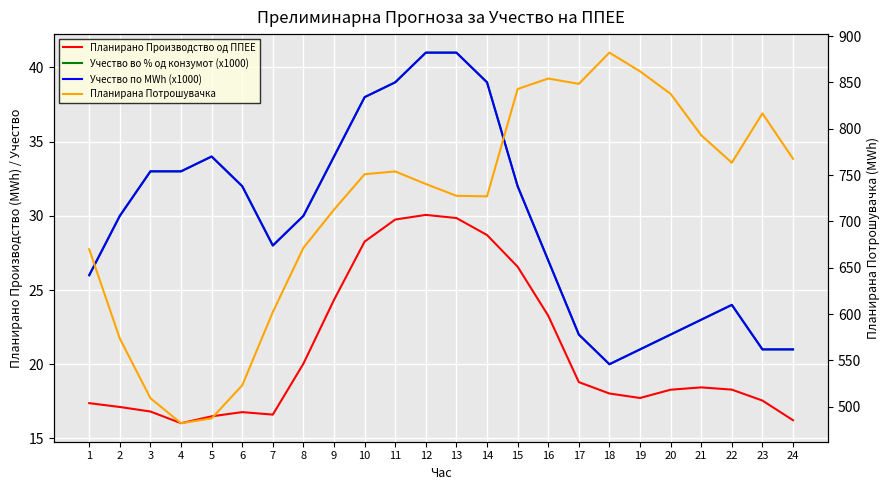

Reading left to right, what are all the values shown in this chart?

Планирано Производство од ППЕЕ: 17.4	17.1	16.8	16.0	16.5	16.8	16.6	20.0	24.3	28.3	29.8	30.1	29.9	28.7	26.6	23.3	18.8	18.0	17.7	18.3	18.4	18.3	17.6	16.2
Учество во % од конзумот (x1000): 26.0	30.0	33.0	33.0	34.0	32.0	28.0	30.0	34.0	38.0	39.0	41.0	41.0	39.0	32.0	27.0	22.0	20.0	21.0	22.0	23.0	24.0	21.0	21.0
Учество по MWh (x1000): 26.0	30.0	33.0	33.0	34.0	32.0	28.0	30.0	34.0	38.0	39.0	41.0	41.0	39.0	32.0	27.0	22.0	20.0	21.0	22.0	23.0	24.0	21.0	21.0
Планирана Потрошувачка: 669.8	573.5	509.2	482.2	487.4	523.1	602.2	671.5	712.7	750.9	753.9	740.3	727.6	727.0	842.8	854.2	848.4	882.1	861.9	837.6	793.0	763.3	816.6	767.6